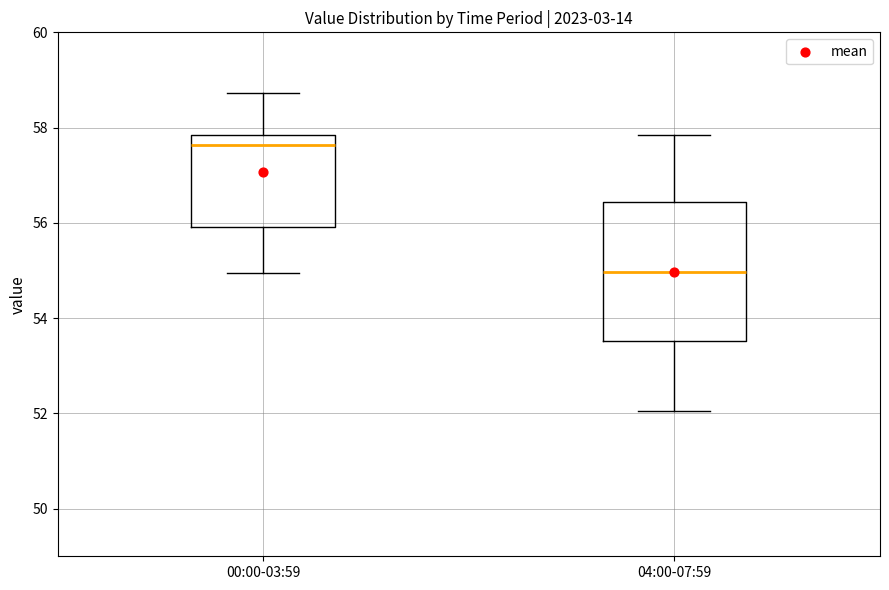

Comparing the boxes themselves (not the whiskers), which one is the tallest?

04:00-07:59